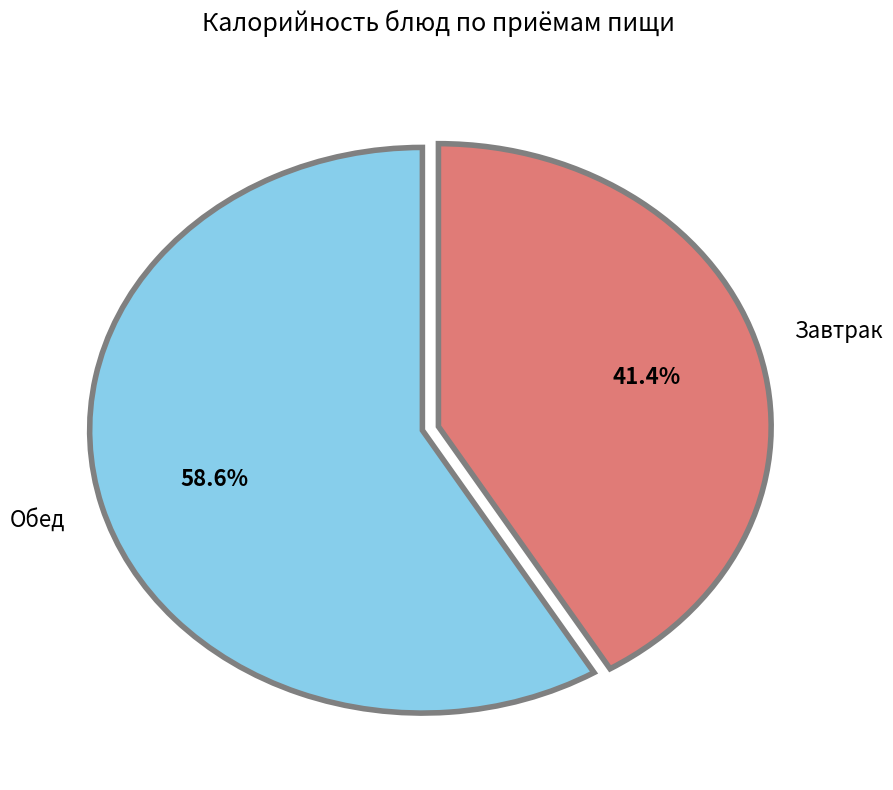

Is there any slice that represents more than half of the pie?

Yes